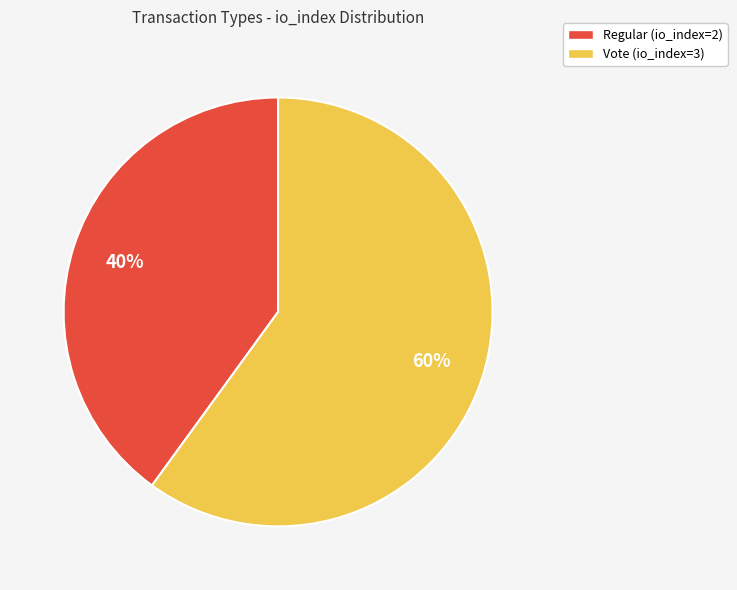

Is it true that Vote (io_index=3) is 60% of the pie?

True